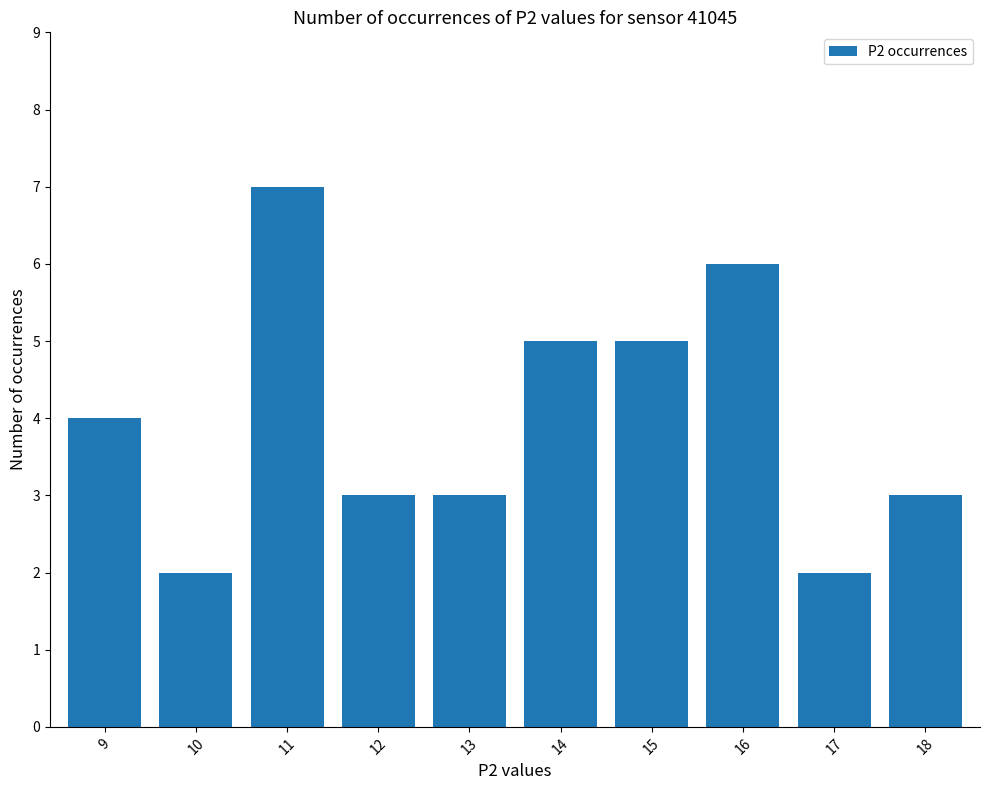

Is it true that the value at 18 is 1?

False